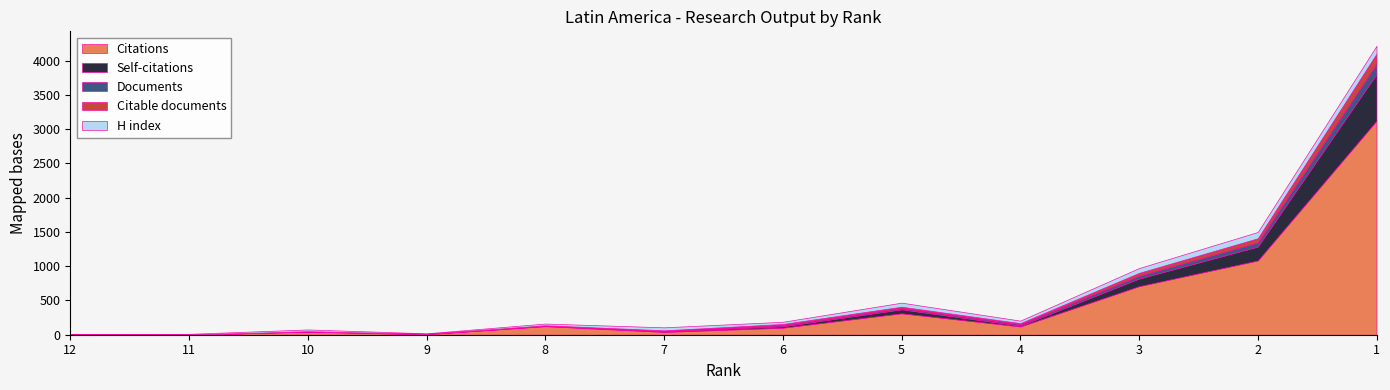

What is the average value of the H index series?

43